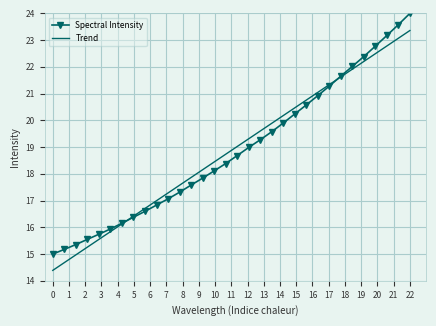

Rank the series by their maximum value, from lowest to highest.

Trend, Spectral Intensity